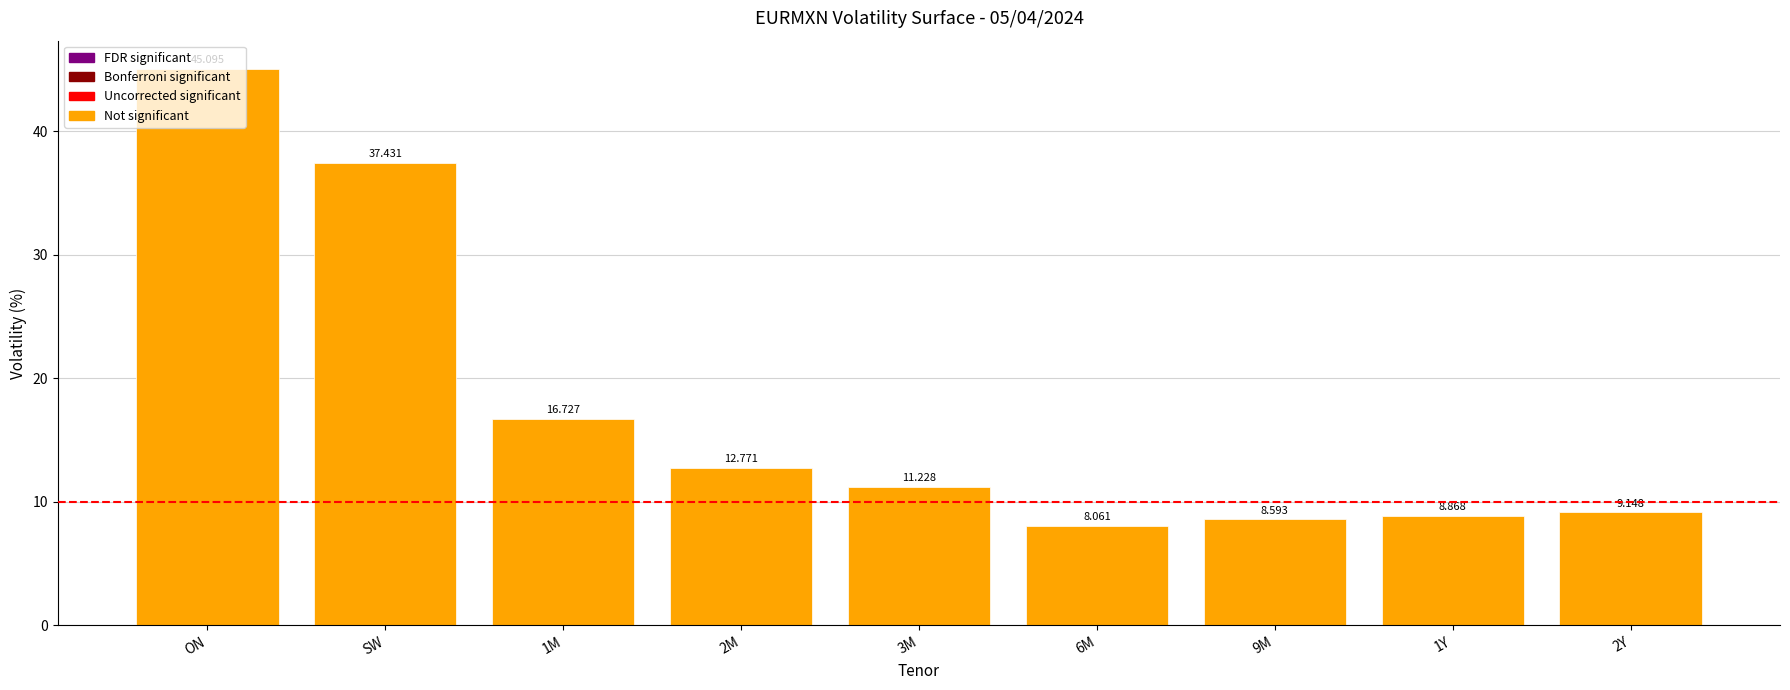

What is the label of the 9th bar from the right?

ON